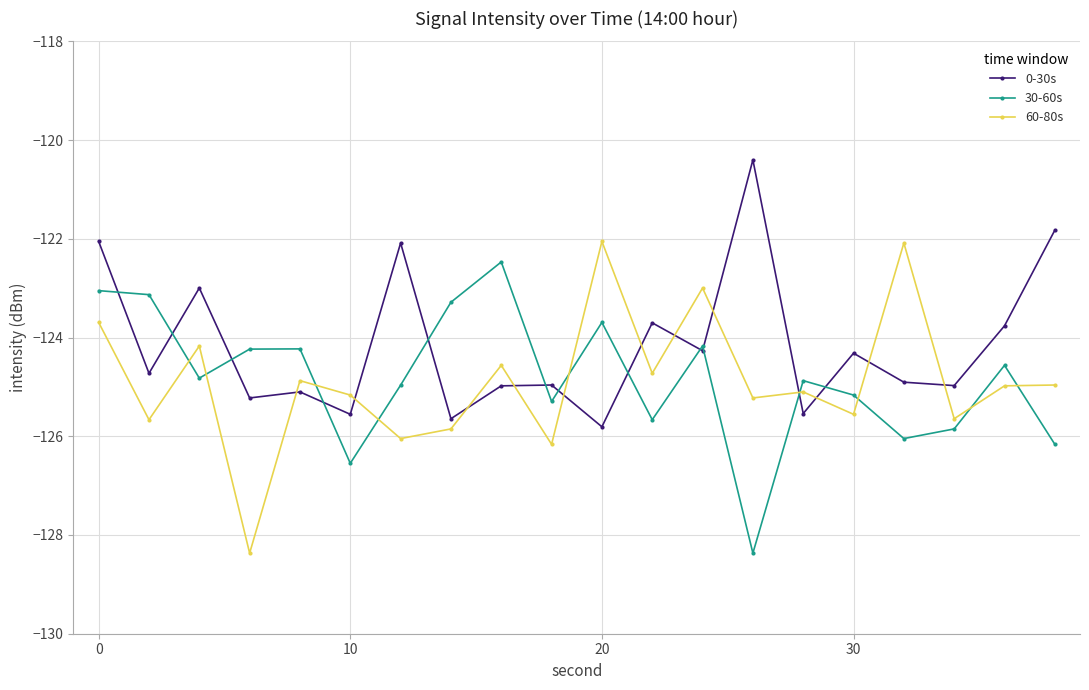

How many times do 30-60s and 60-80s cross each other?

9